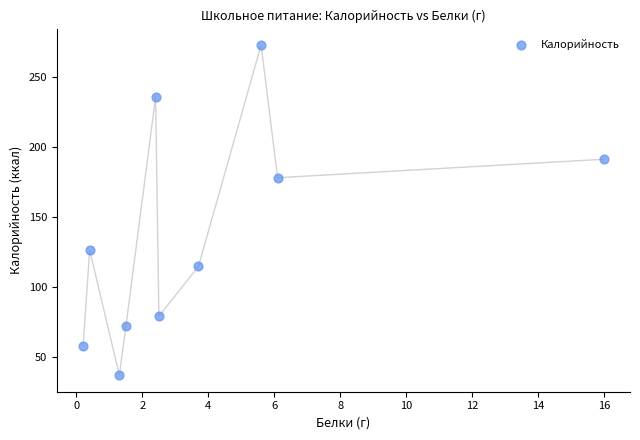

What is the average X value?

4.0